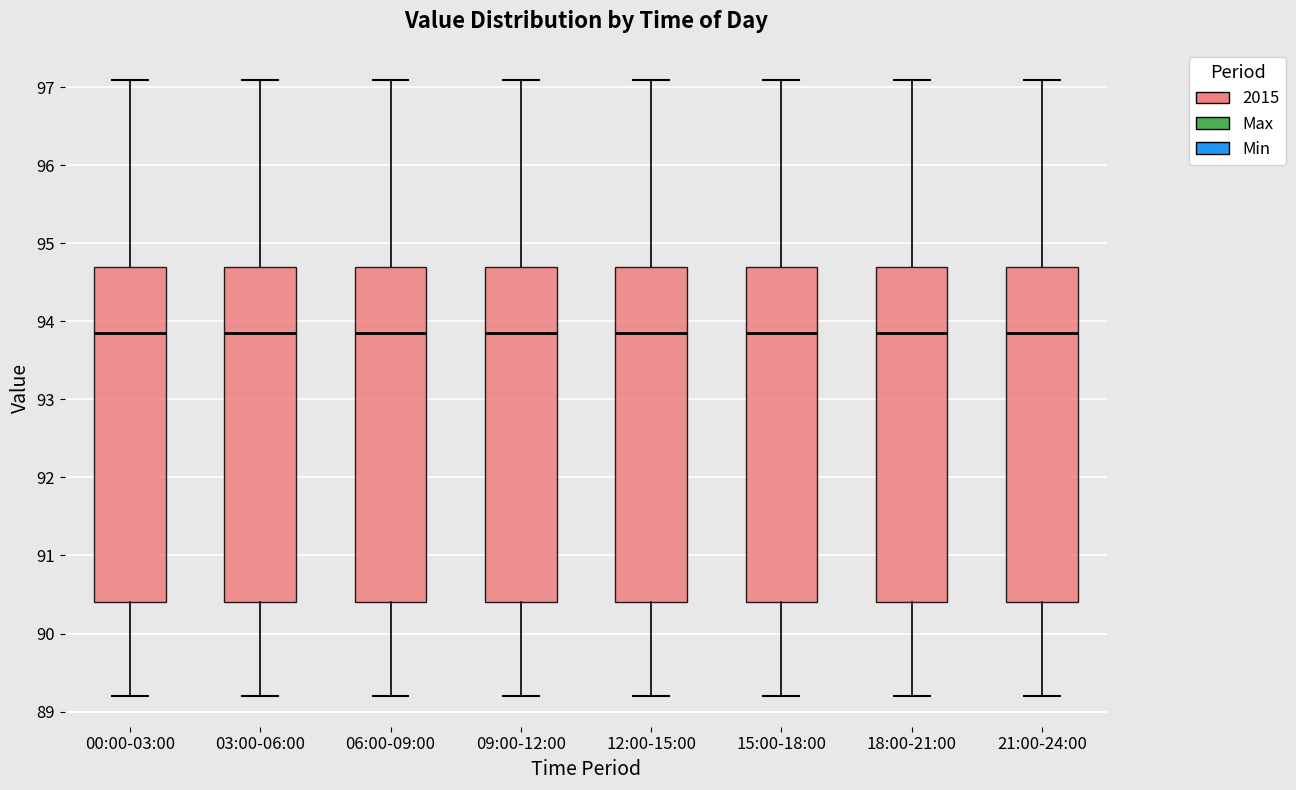

Reading left to right, transcribe this box plot: for each box, give where its median line is, the range the box spans, and where its two whiskers end, as read against the y-axis. The values are not printed on the chart, so give them approximately, as read against the axis.

00:00-03:00: median 93.9, box 90.4 to 94.7, whiskers 89.2 to 97.1
03:00-06:00: median 93.9, box 90.4 to 94.7, whiskers 89.2 to 97.1
06:00-09:00: median 93.9, box 90.4 to 94.7, whiskers 89.2 to 97.1
09:00-12:00: median 93.9, box 90.4 to 94.7, whiskers 89.2 to 97.1
12:00-15:00: median 93.9, box 90.4 to 94.7, whiskers 89.2 to 97.1
15:00-18:00: median 93.9, box 90.4 to 94.7, whiskers 89.2 to 97.1
18:00-21:00: median 93.9, box 90.4 to 94.7, whiskers 89.2 to 97.1
21:00-24:00: median 93.9, box 90.4 to 94.7, whiskers 89.2 to 97.1